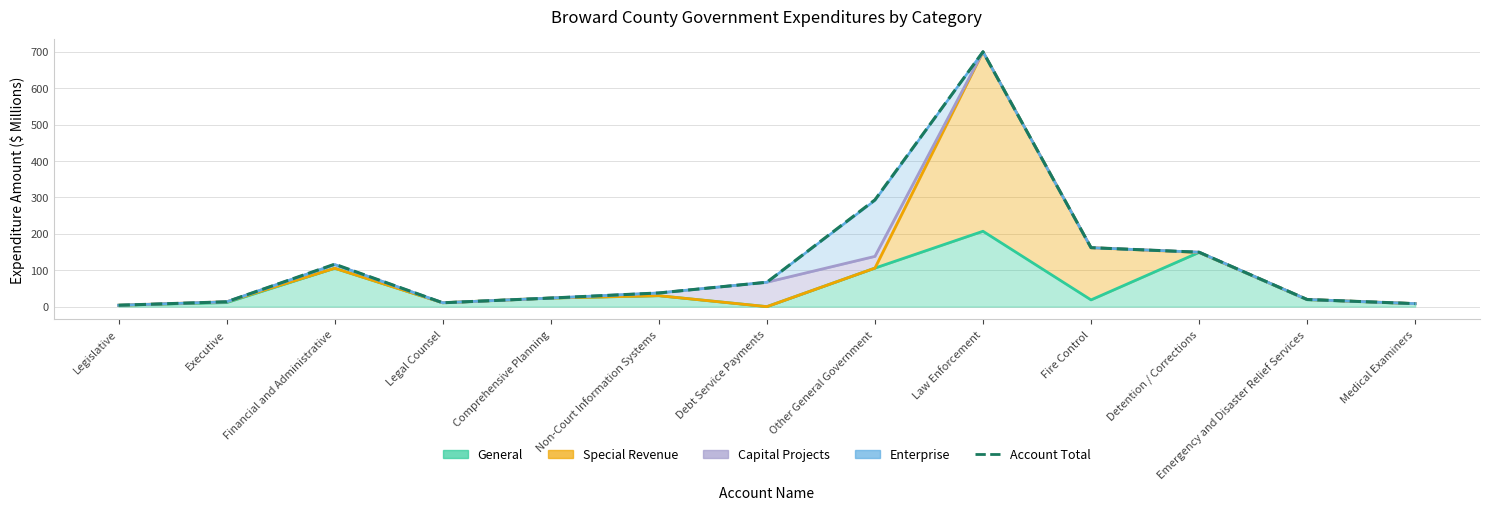

Rank the categories by value from highest to lowest.

Law Enforcement, Other General Government, Fire Control, Detention / Corrections, Financial and Administrative, Debt Service Payments, Non-Court Information Systems, Comprehensive Planning, Emergency and Disaster Relief Services, Executive, Legal Counsel, Medical Examiners, Legislative